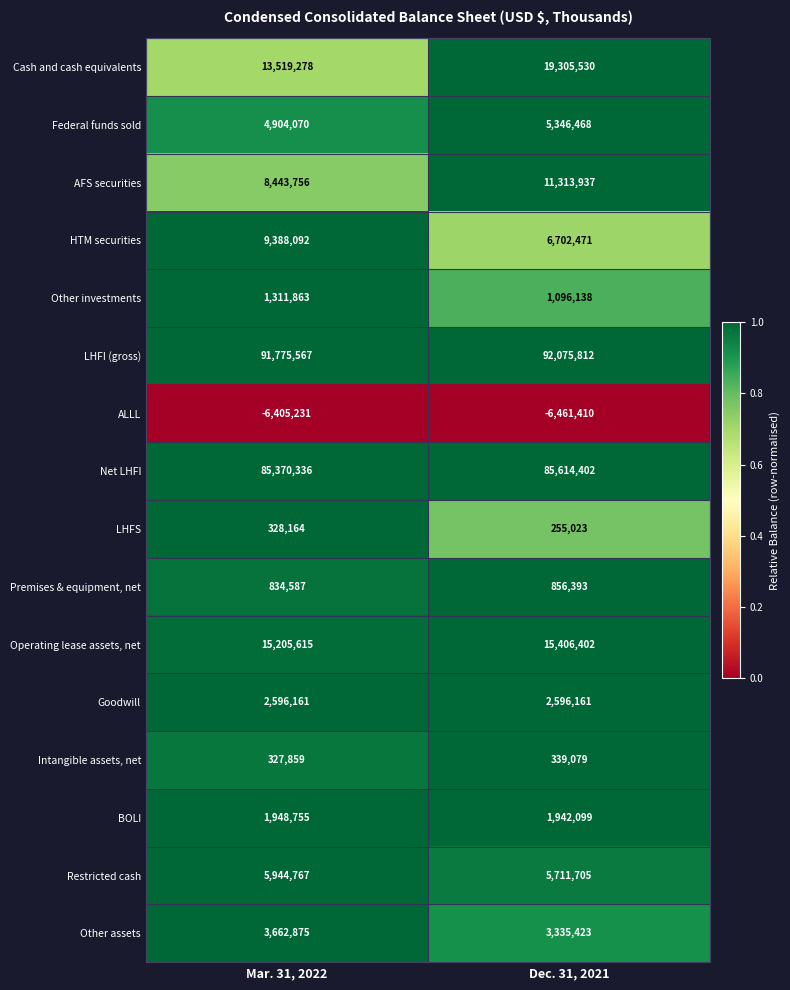

At which category does the chart reach its peak across all series?

Dec. 31, 2021